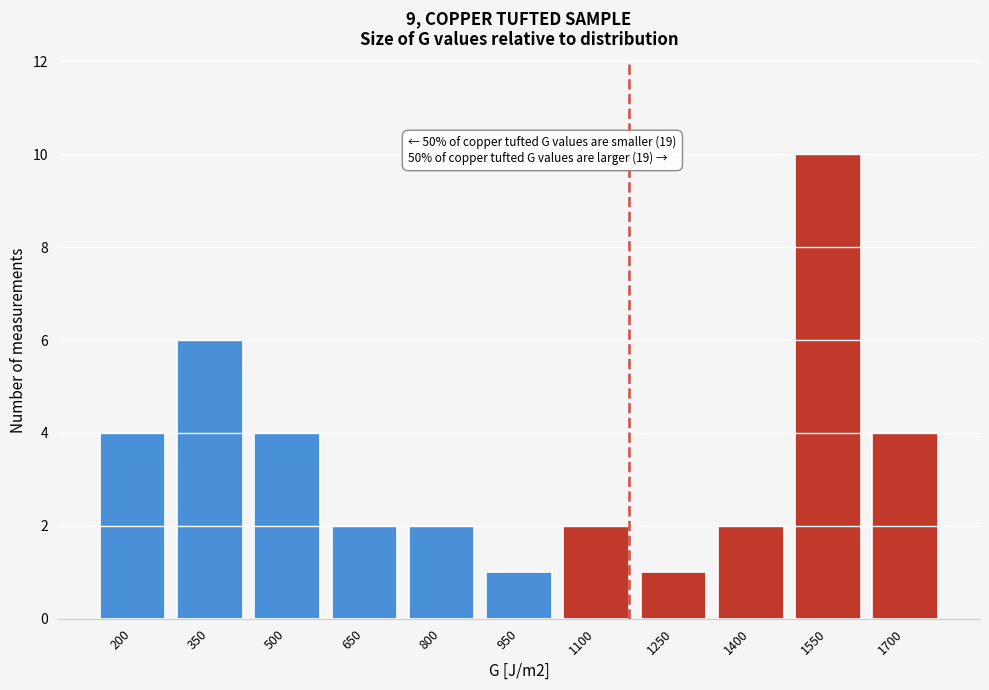

Reading right to left, list all the values displayed in this chart.

1700=4	1550=10	1400=2	1250=1	1100=2	950=1	800=2	650=2	500=4	350=6	200=4